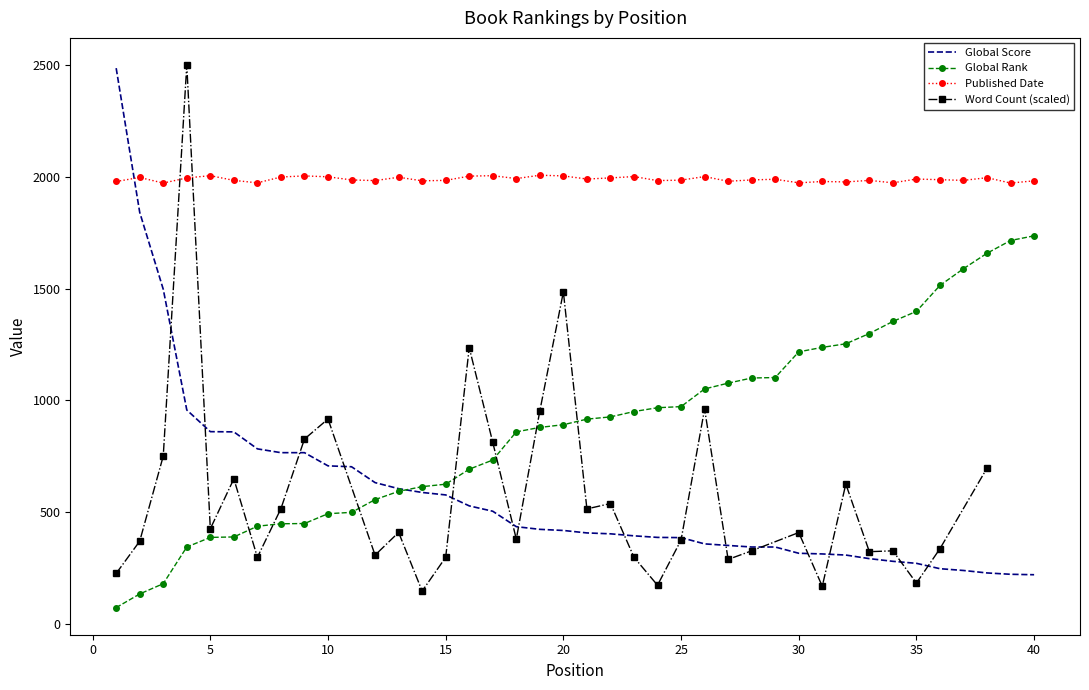

At how many categories does at least one series exceed 563?

40